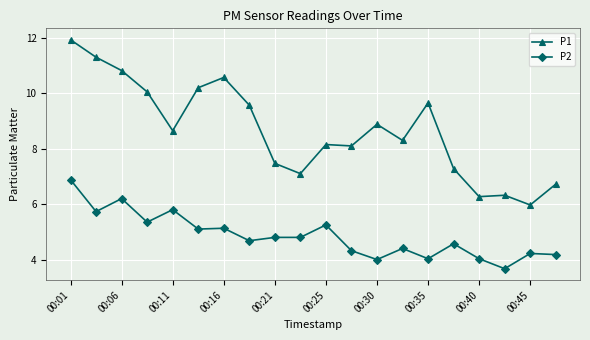

True or false: P1 and P2 intersect in this chart.

False